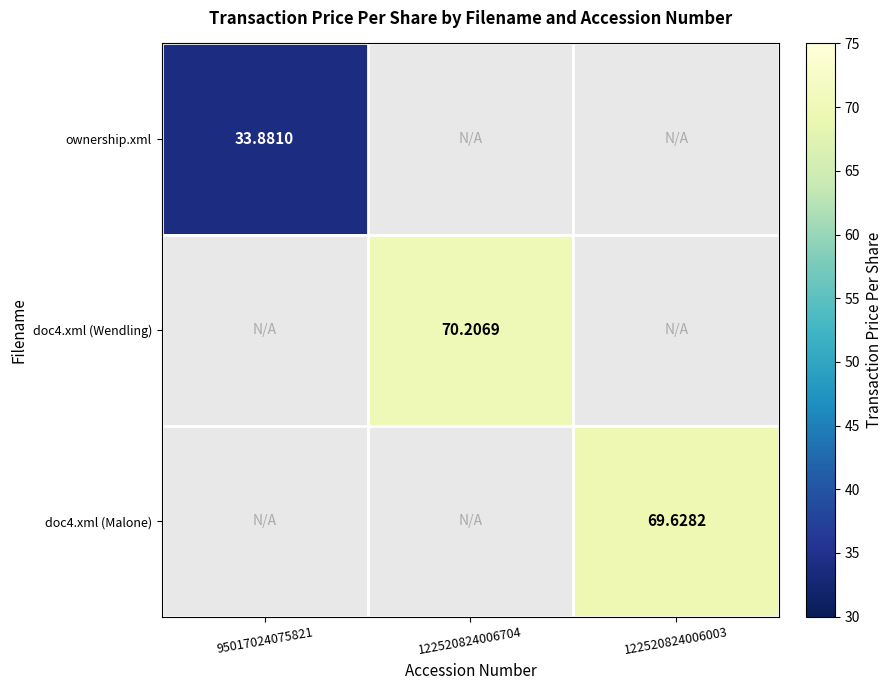

How many distinct data groups are displayed?

3